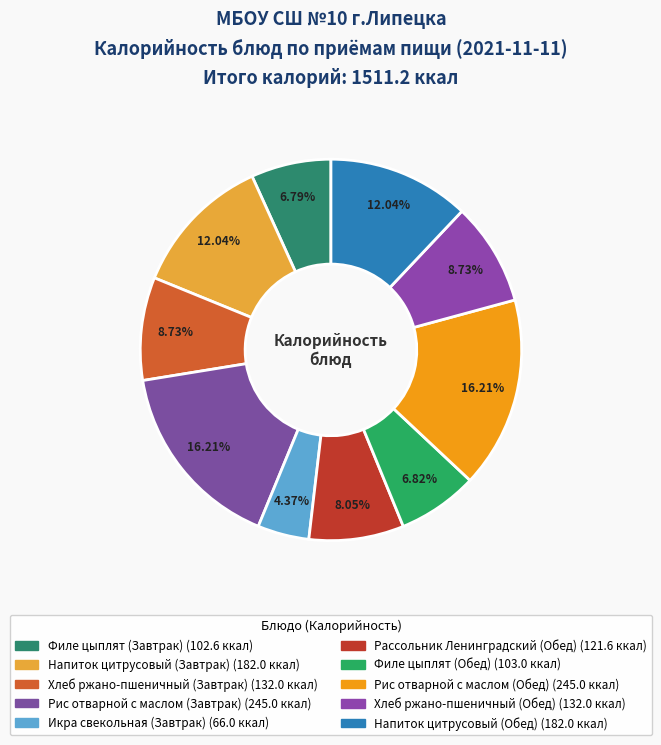

Does any single category account for the majority?

No